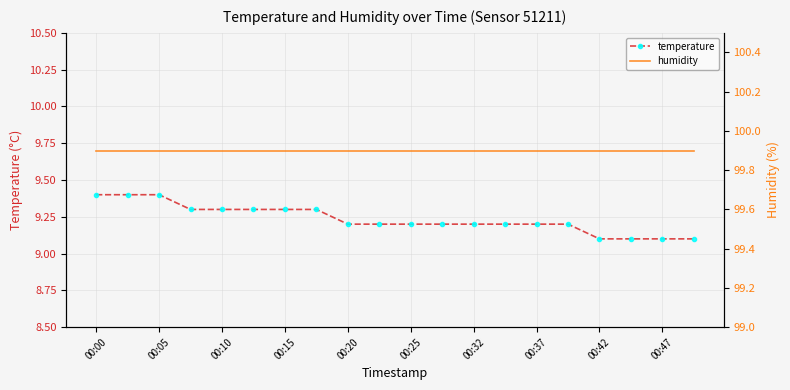

What is the minimum value for temperature?

9.1